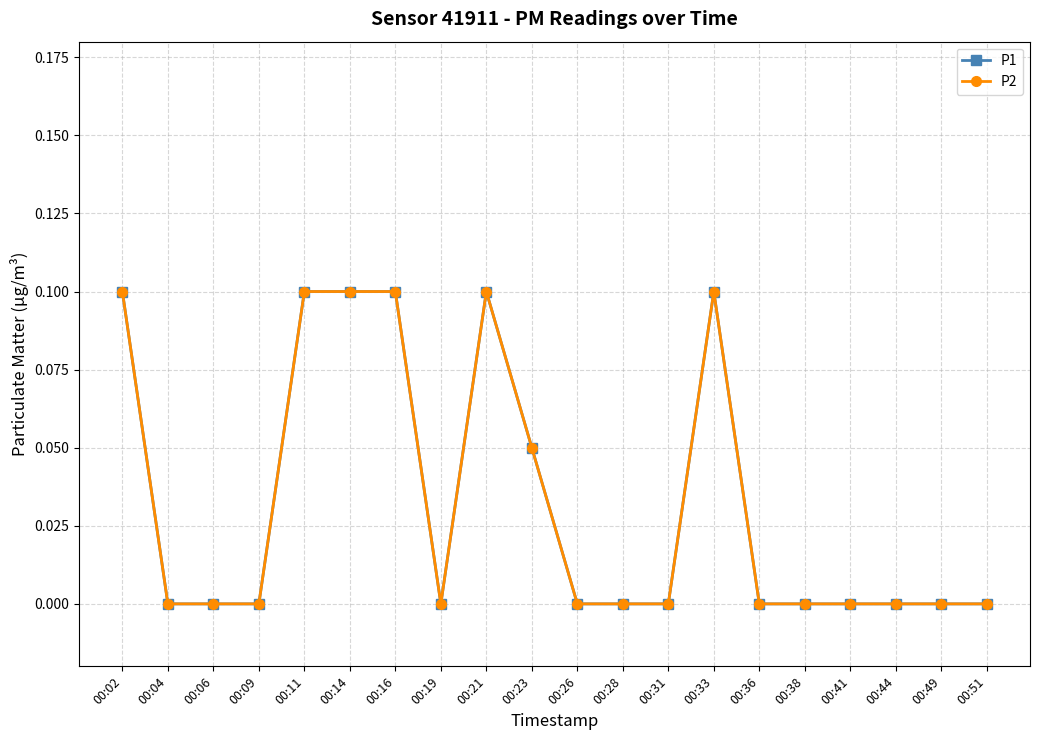

Does the chart have visible grid lines?

Yes